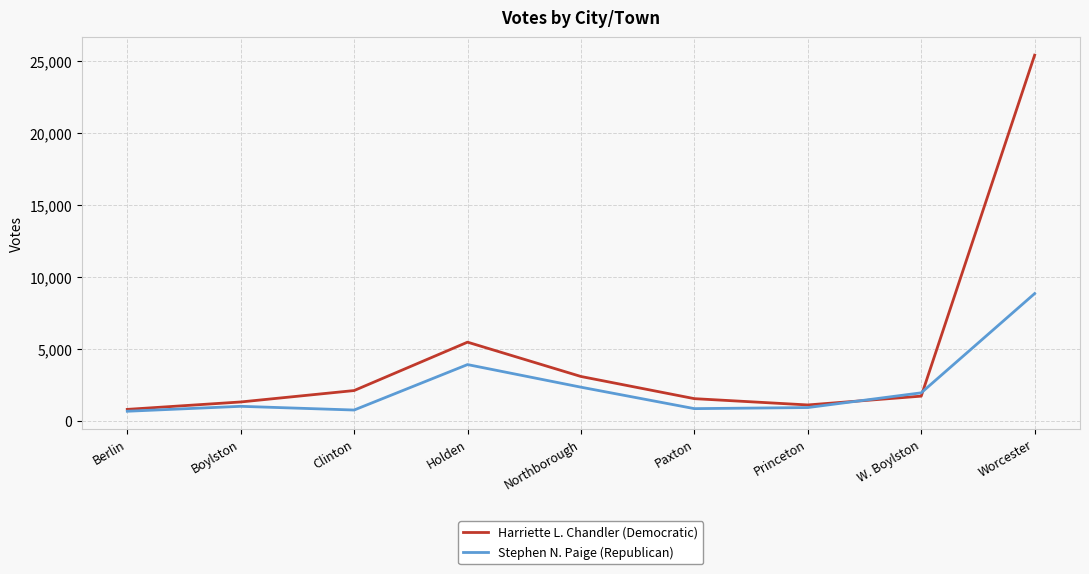

How many series are shown in this chart?

2